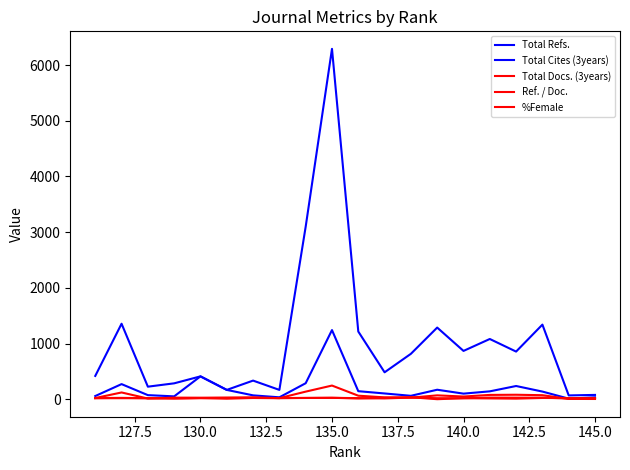

How many series are shown in this chart?

5